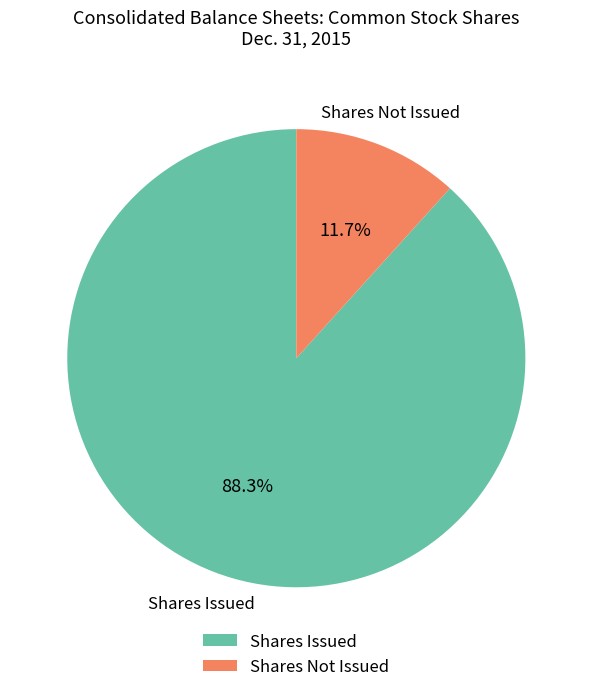

Is there any slice that represents more than half of the pie?

Yes